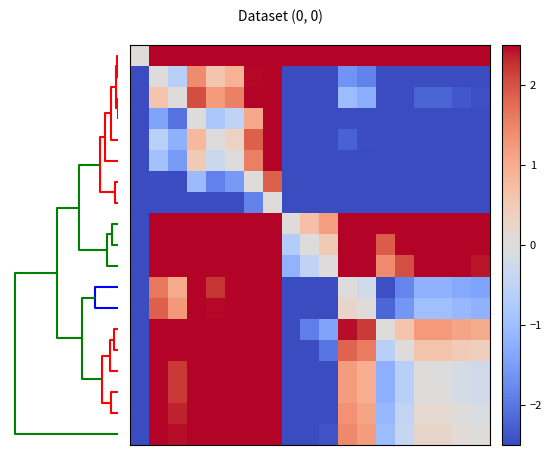

Which label corresponds to the largest value in the chart?

7